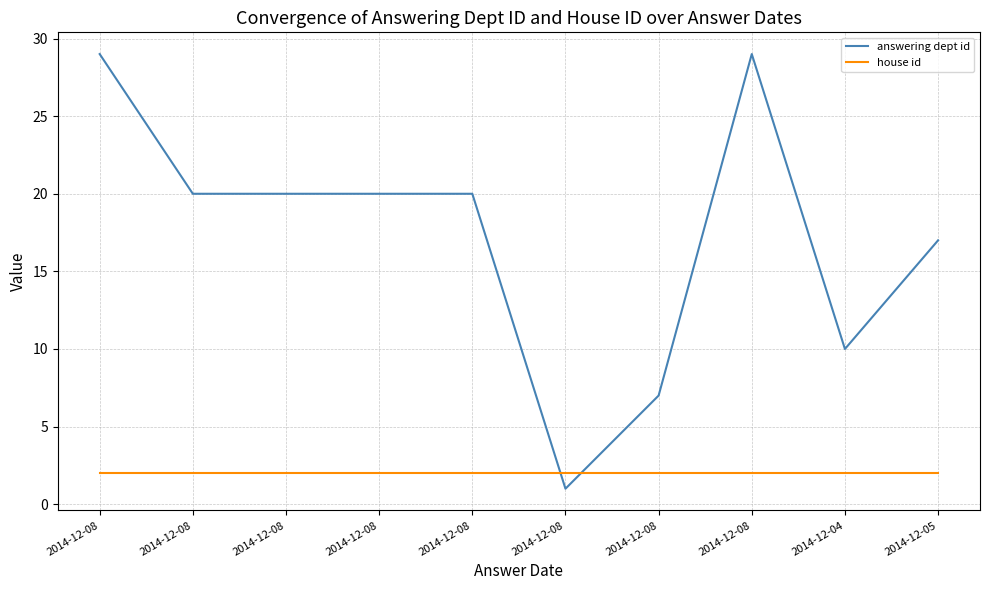

Does the chart have visible grid lines?

Yes